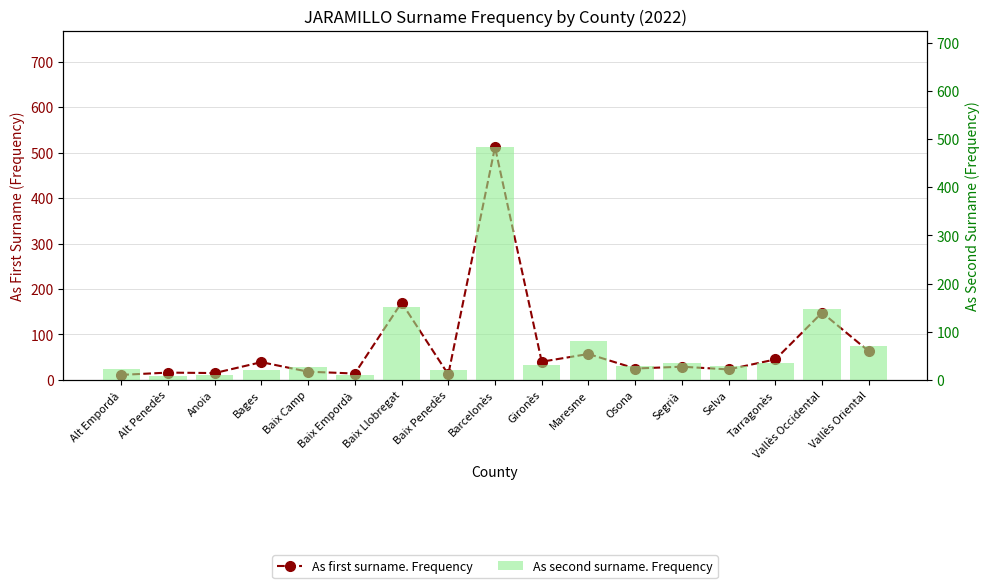

How many data points in As first surname. Frequency are less than 29?

8